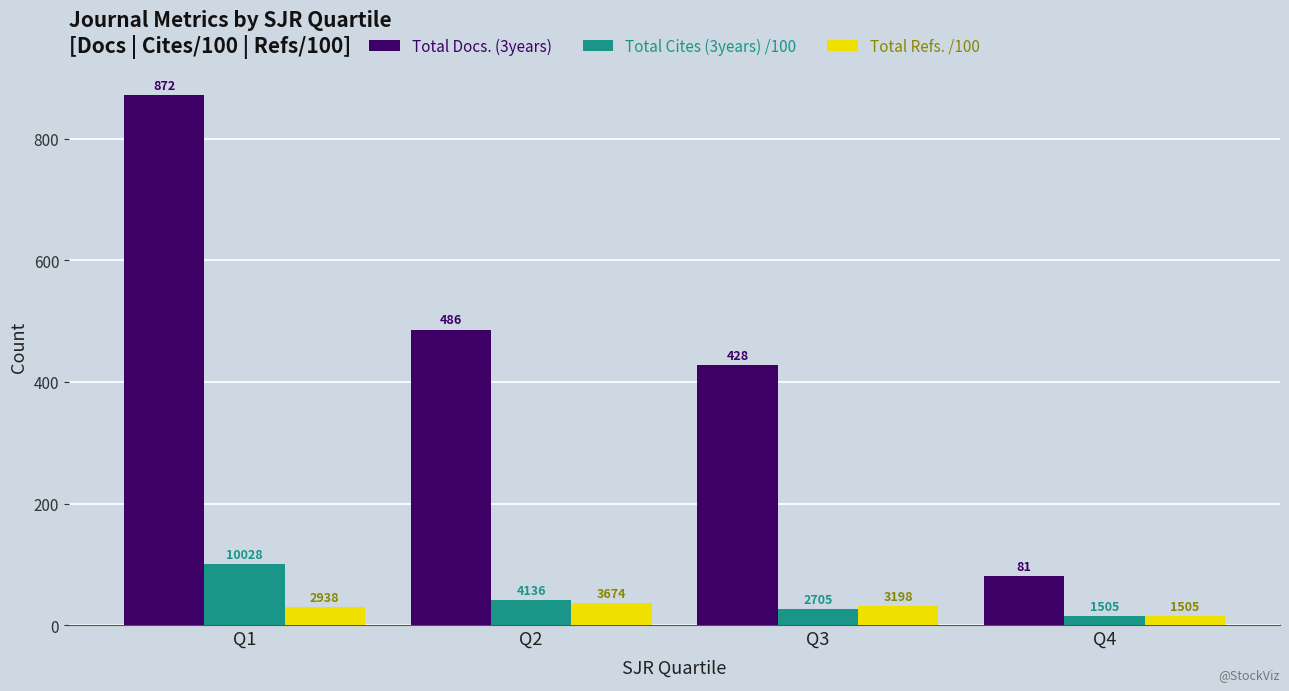

List the series in order of their peak value, highest first.

Total Docs. (3years), Total Cites (3years) /100, Total Refs. /100